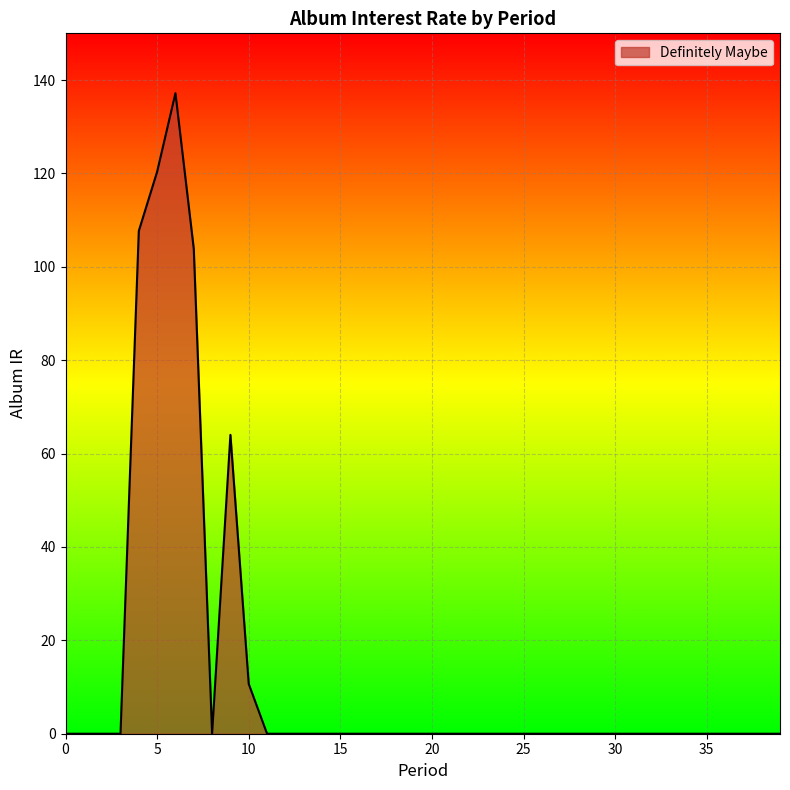

What is the maximum value shown in the chart?

137.2